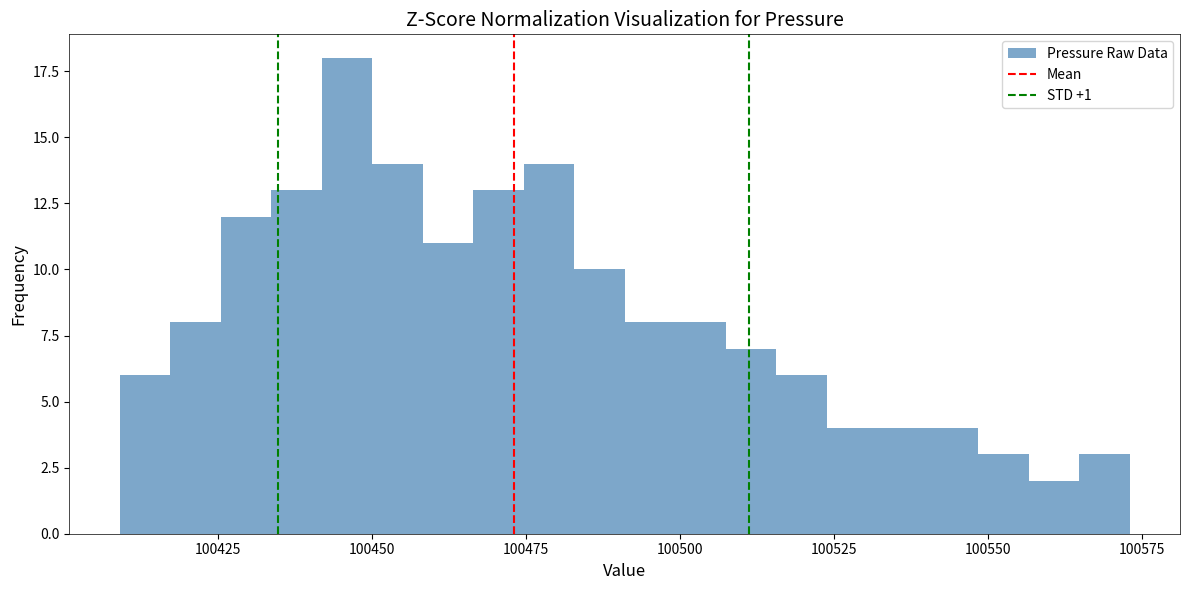

Read against the x-axis, roughly where is the centre of the tallest bar?

100445